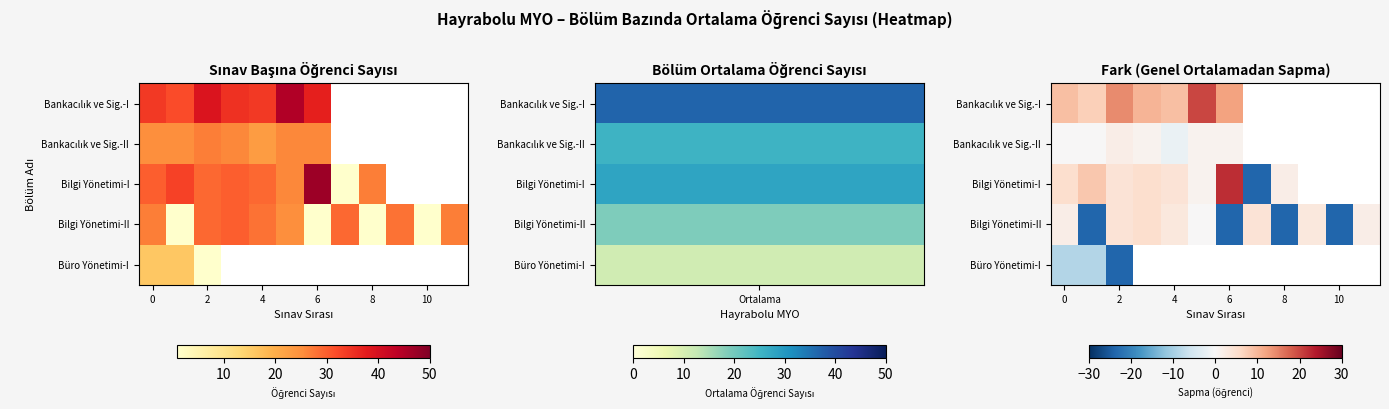

What is the minimum value for Bankacılık ve Sig.-II?

-1.9